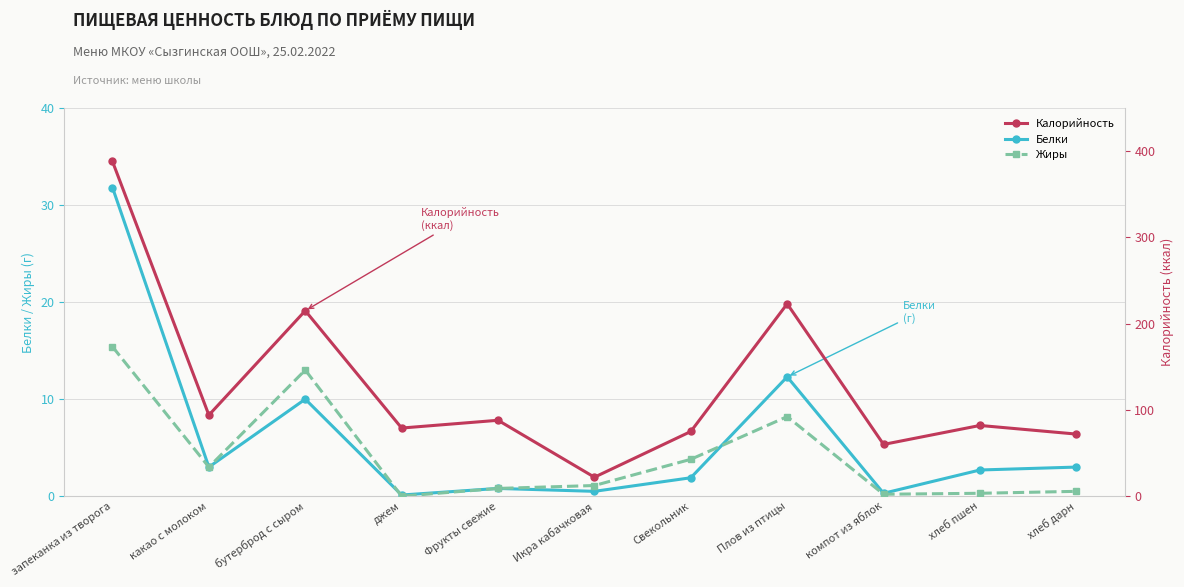

Count the number of data series in this chart.

3